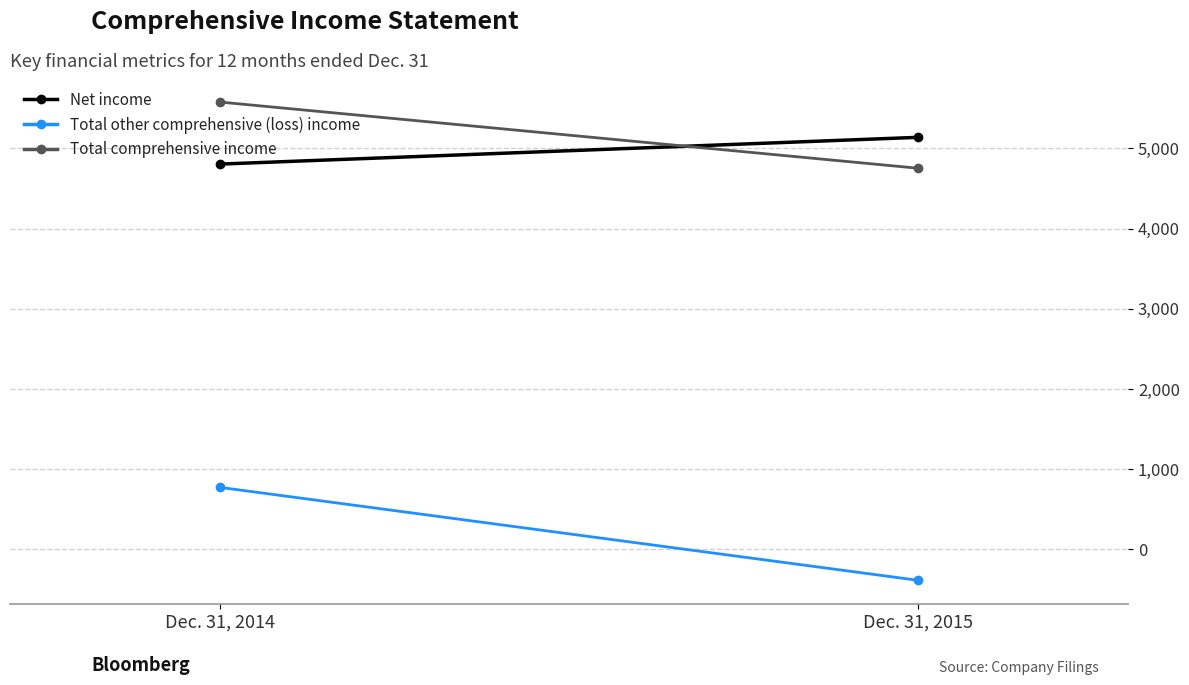

What is the average value of the Net income series?

4971